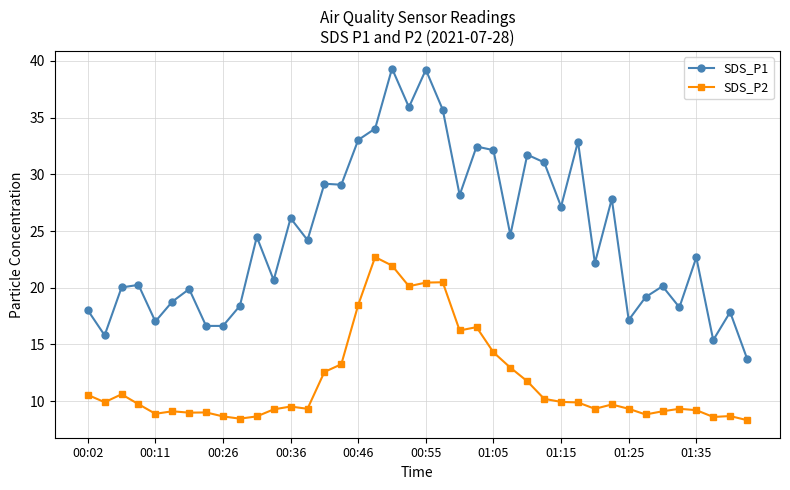

What is the smallest value displayed?

8.3